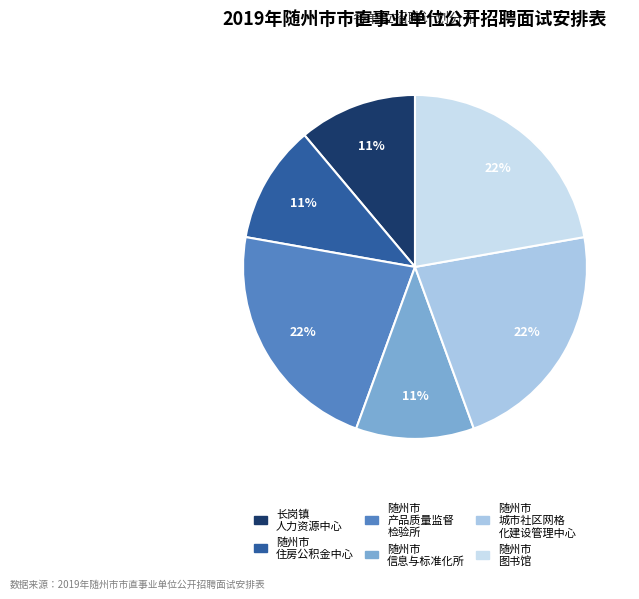

How many slices are in this pie chart?

6